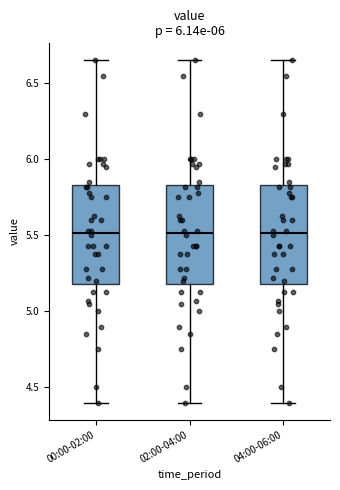

Reading left to right, transcribe this box plot: for each box, give where its median line is, the range the box spans, and where its two whiskers end, as read against the y-axis. The values are not printed on the chart, so give them approximately, as read against the axis.

00:00-02:00: median 5.50, box 5.20 to 5.85, whiskers 4.40 to 6.65
02:00-04:00: median 5.50, box 5.20 to 5.85, whiskers 4.40 to 6.65
04:00-06:00: median 5.50, box 5.20 to 5.85, whiskers 4.40 to 6.65